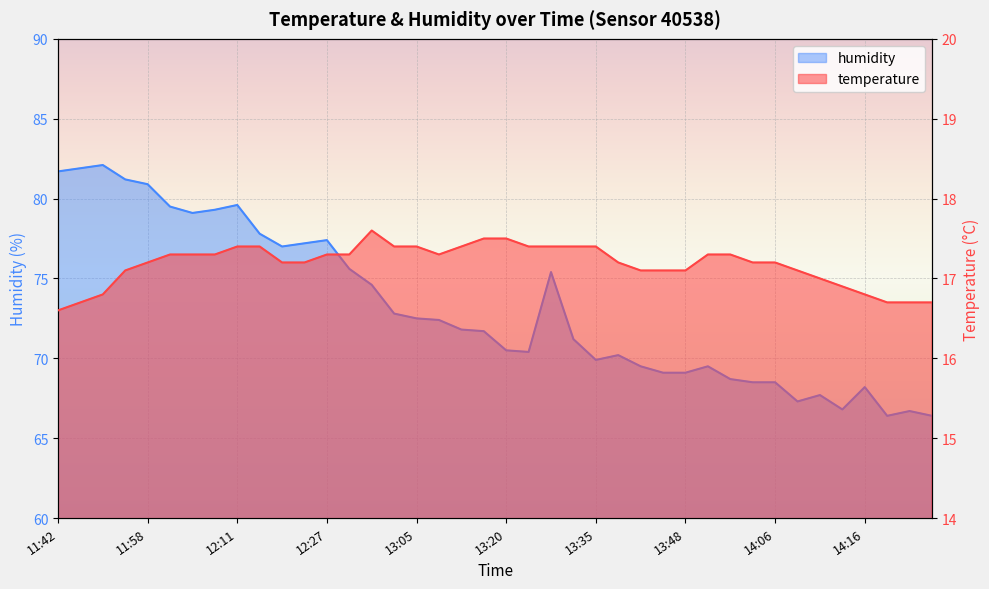

List the series in order of their overall mean, lowest first.

temperature, humidity